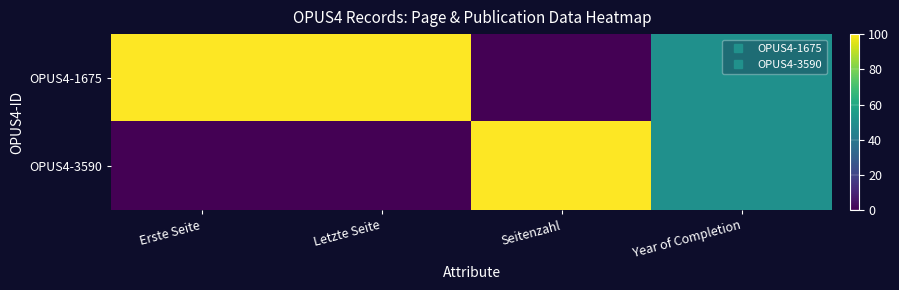

Reading right to left, list all the values displayed in this chart.

OPUS4-1675: Year of Completion=50	Seitenzahl=0	Letzte Seite=100	Erste Seite=100
OPUS4-3590: Year of Completion=50	Seitenzahl=100	Letzte Seite=0	Erste Seite=0